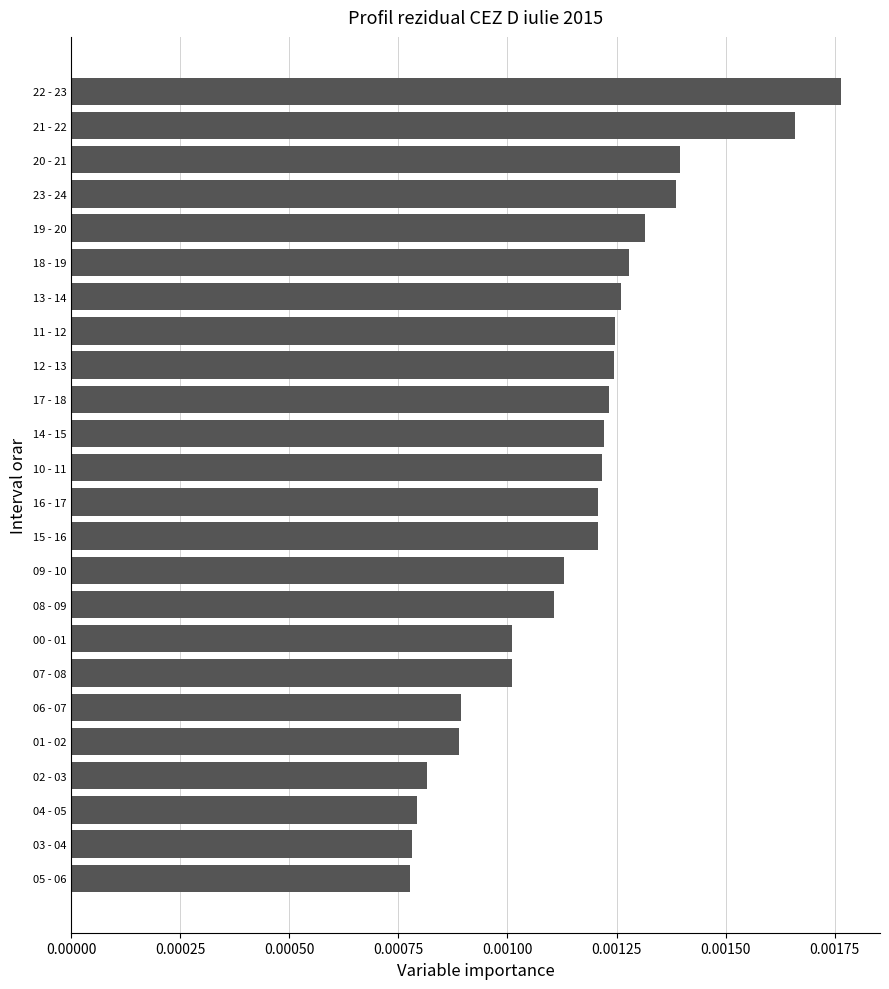

At which category does the chart reach its peak across all series?

22 - 23